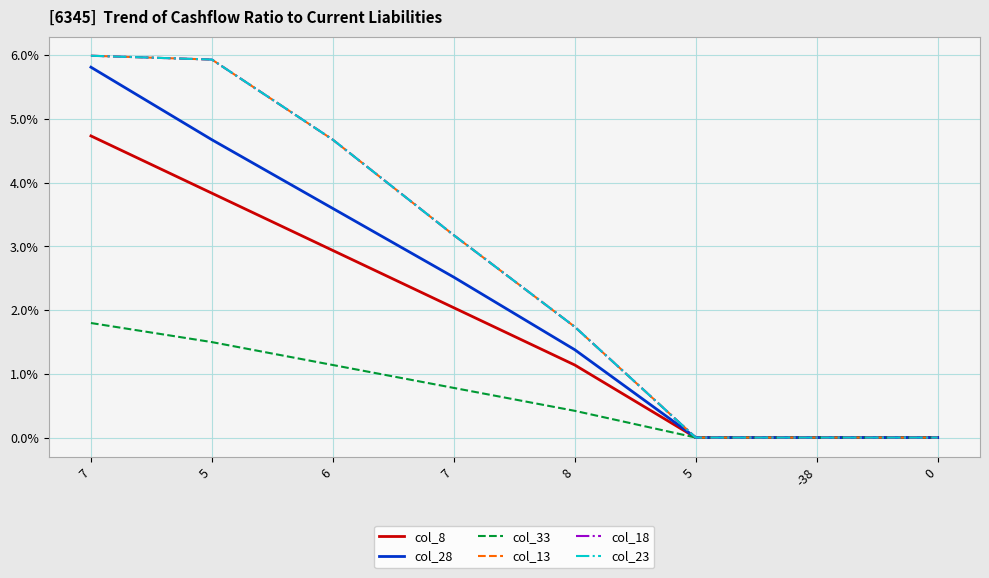

Does the chart display data point markers on the line(s)?

No